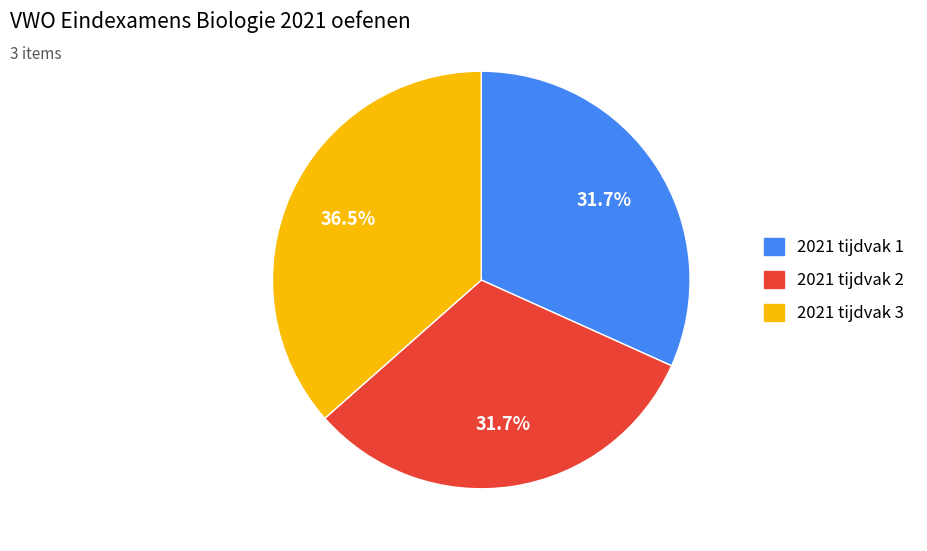

Does 2021 tijdvak 2 represent more than half of the total?

No